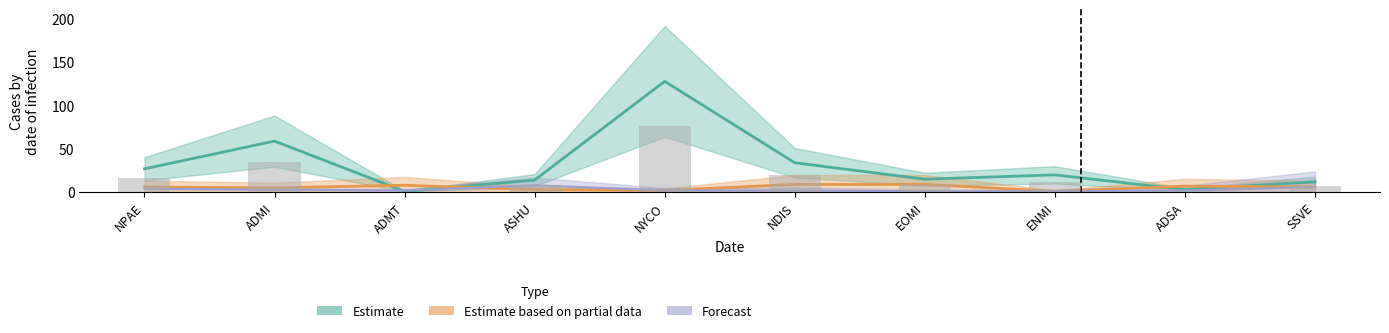

Reading left to right, transcribe all the data shown in this chart.

Estimate: NPAE=27	ADMI=59	ADMT=1	ASHU=14	NYCO=128	NDIS=34	EOMI=15	ENMI=20	ADSA=3	SSVE=12
Estimate based on partial data: NPAE=6	ADMI=5	ADMT=8	ASHU=3	NYCO=2	NDIS=9	EOMI=9	ENMI=1	ADSA=7	SSVE=6
Forecast: NPAE=4	ADMI=3	ADMT=2	ASHU=8	NYCO=2	NDIS=2	EOMI=1	ENMI=1	ADSA=2	SSVE=6